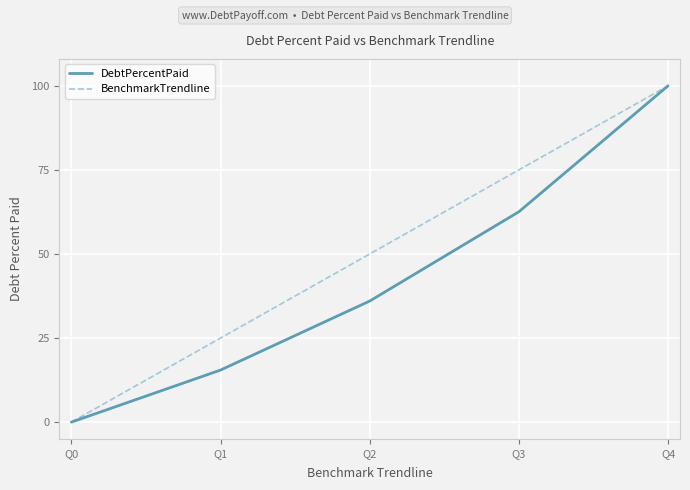

Between Q1 and Q3, which series saw the biggest shift?

BenchmarkTrendline